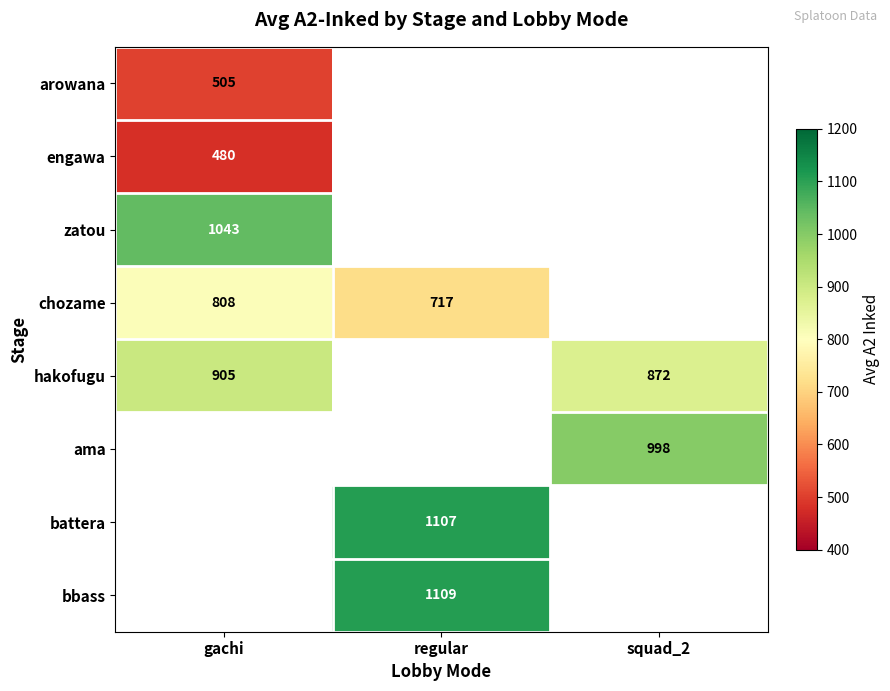

The value of zatou at gachi is 1446. True or false?

False